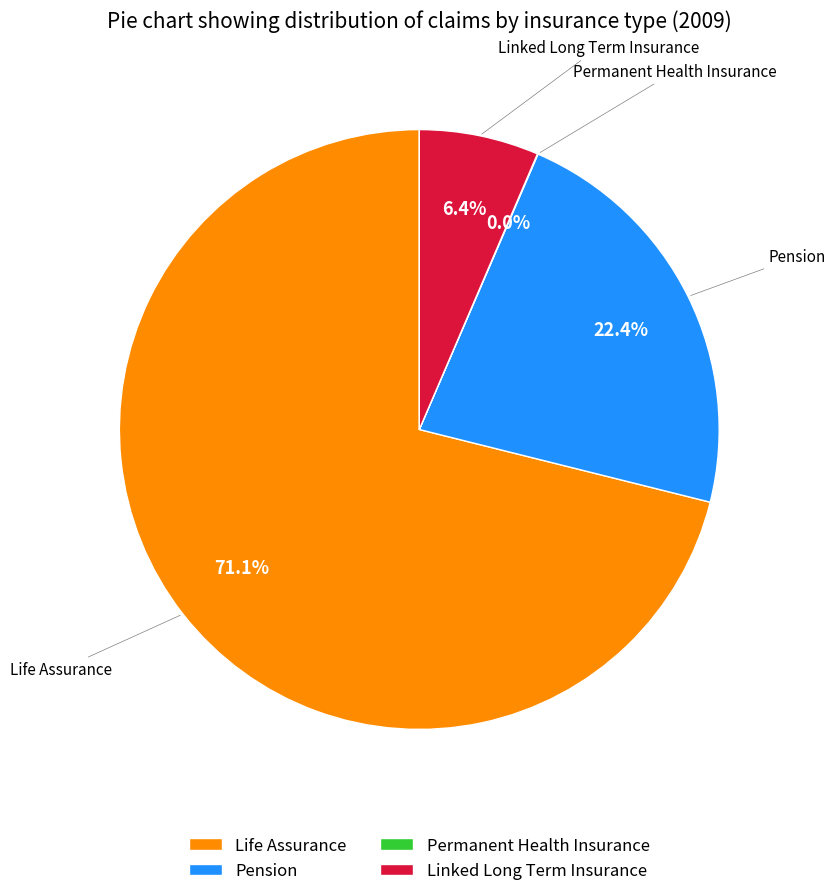

Which slice is the largest?

Life Assurance